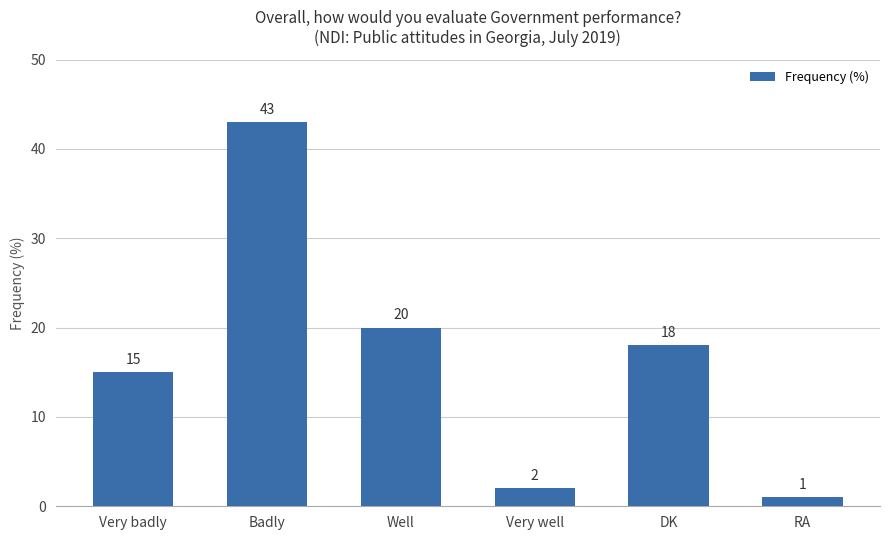

What is the value of the 6th bar from the left?

1